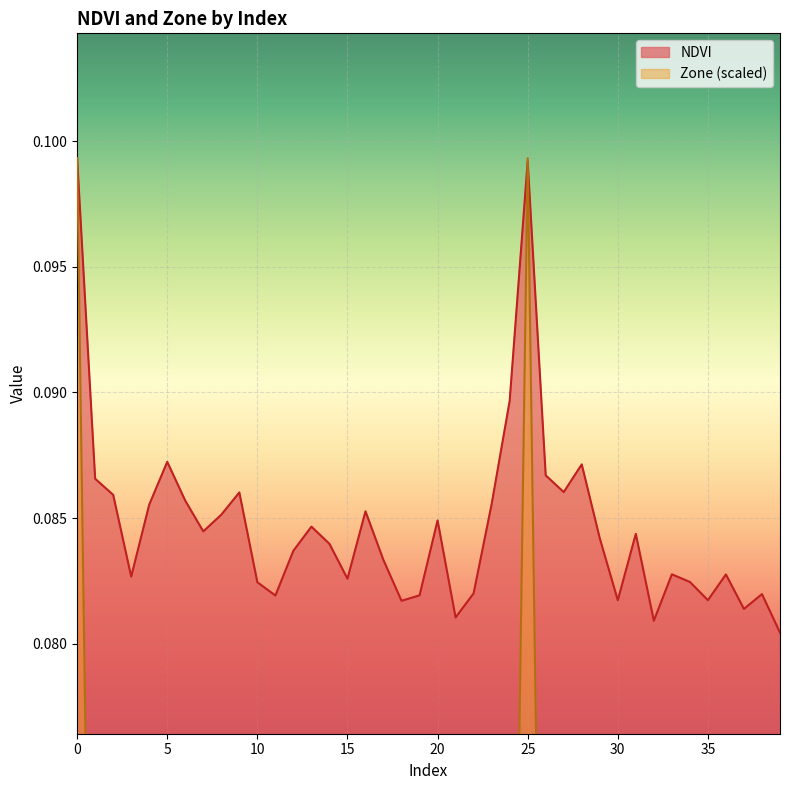

The Zone series shows 0.0 at 14. True or false?

True